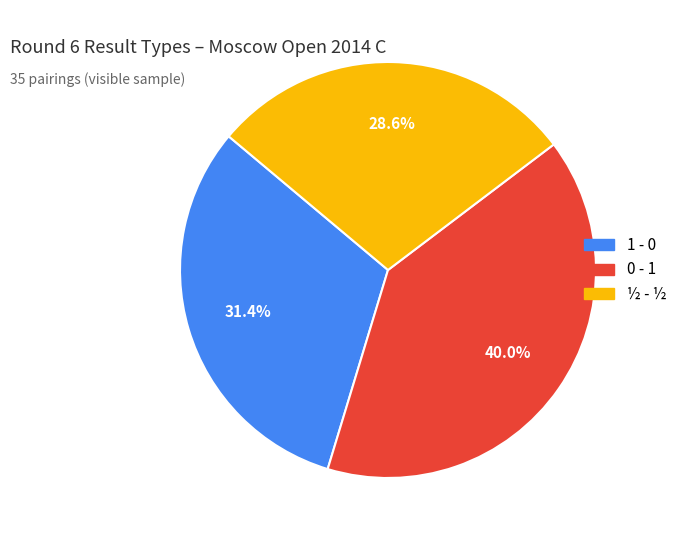

The 1 - 0 slice represents 21% of the pie. True or false?

False